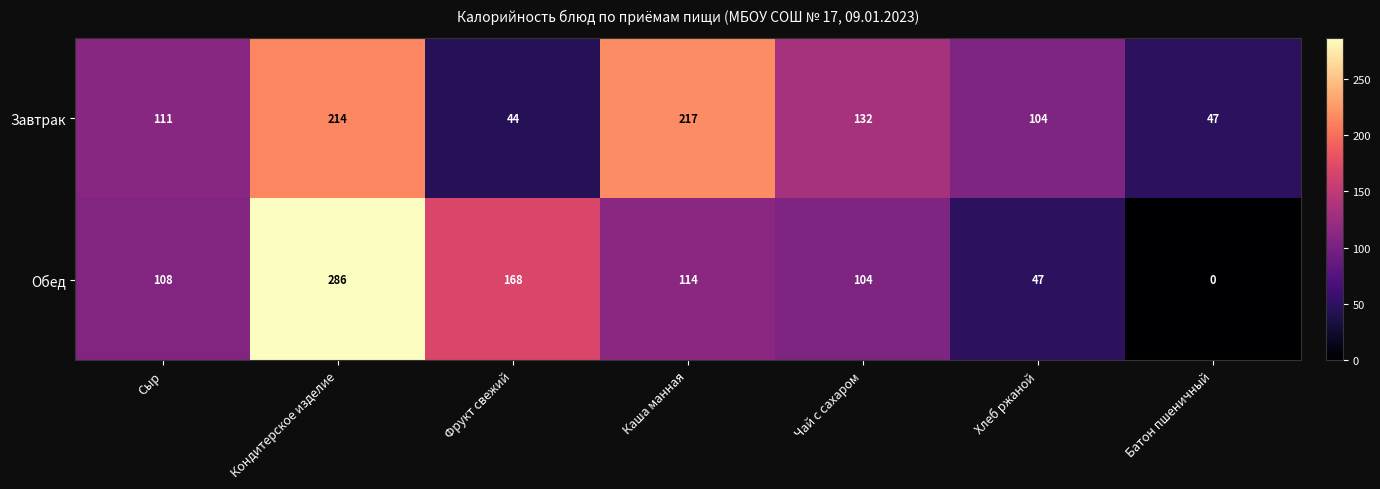

Which series has the largest total across all categories?

Завтрак